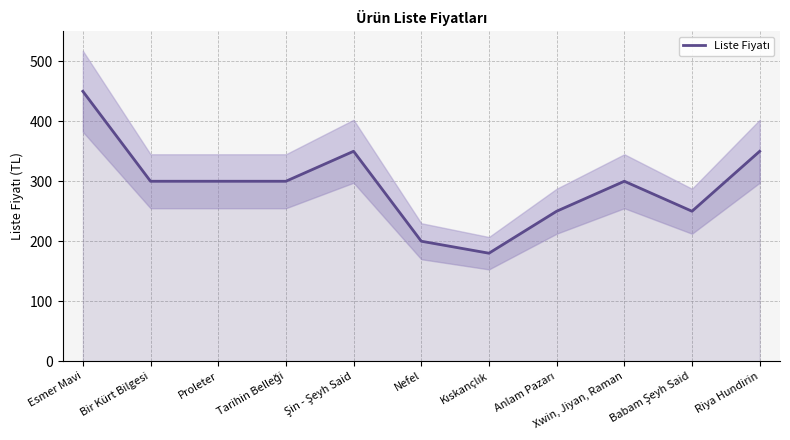

List the labels in order of value, smallest first.

Kıskançlık, Nefel, Anlam Pazarı, Babam Şeyh Said, Bir Kürt Bilgesi, Proleter, Tarihin Belleği, Xwin, Jiyan, Raman, Şin - Şeyh Said, Riya Hundirin, Esmer Mavi